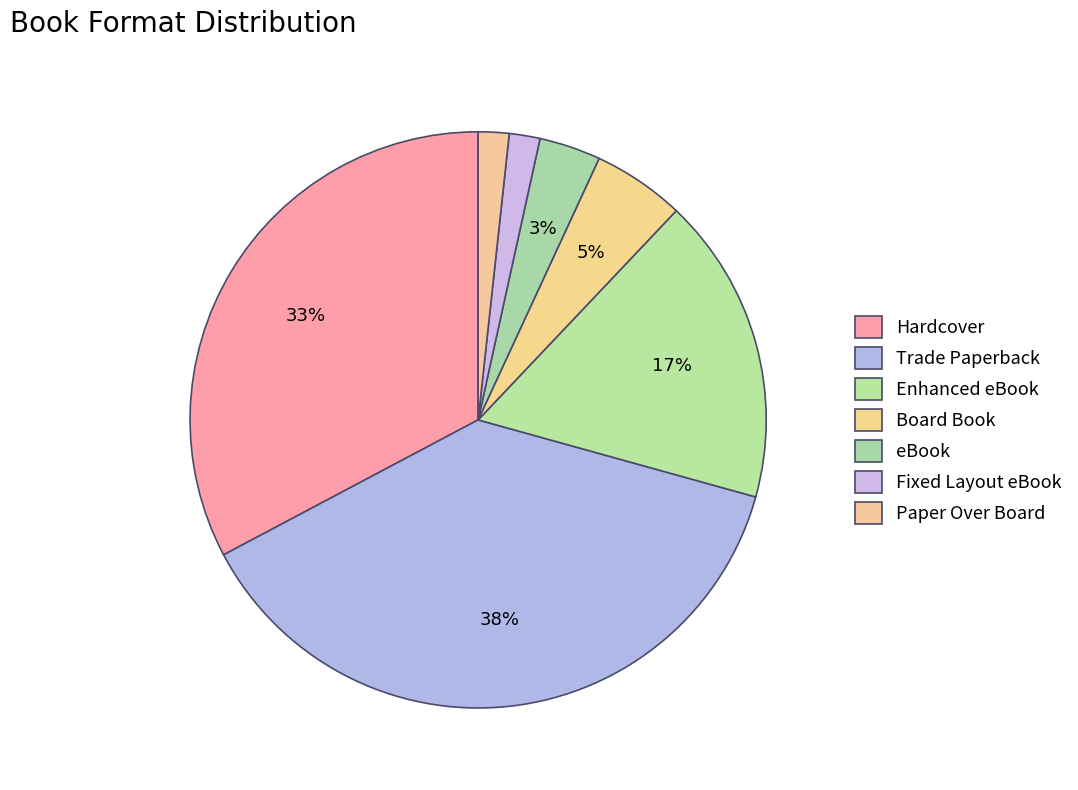

Is Hardcover the majority of the pie?

No